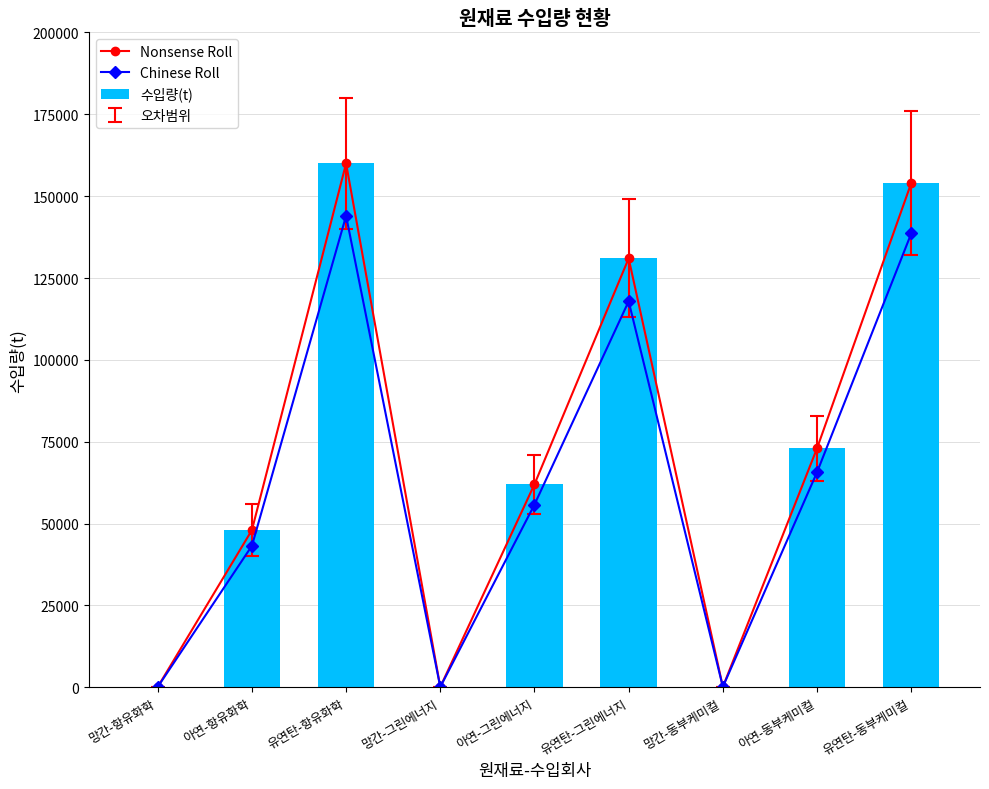

What is the label of the 2nd bar from the right?

아연-동부케미컬